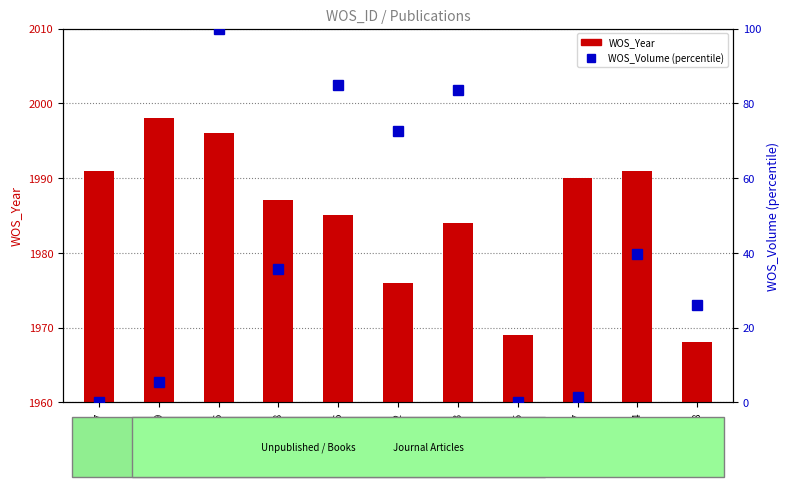

Are the bars grouped side by side (vs. stacked)?

Yes